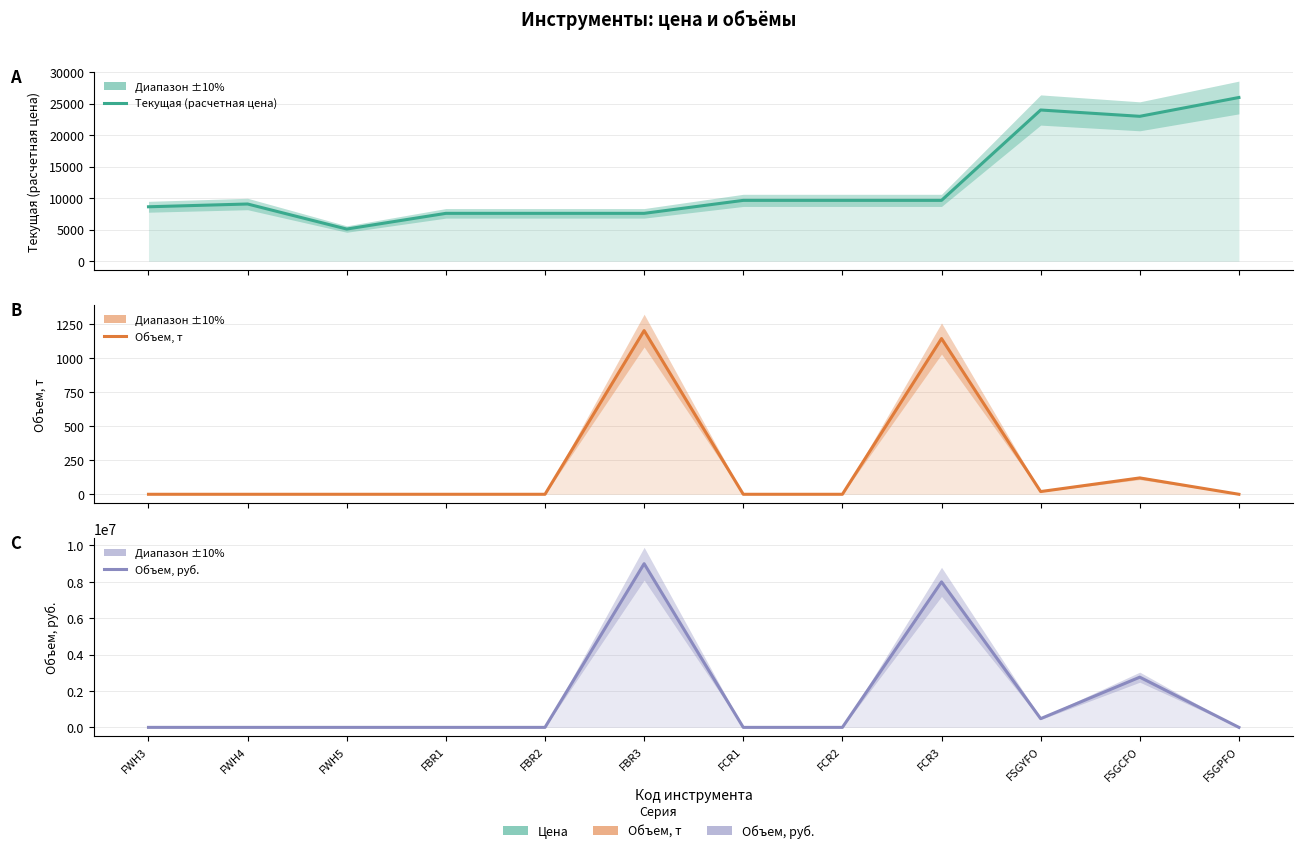

What is the total value across all series at FWH5?

5101.4